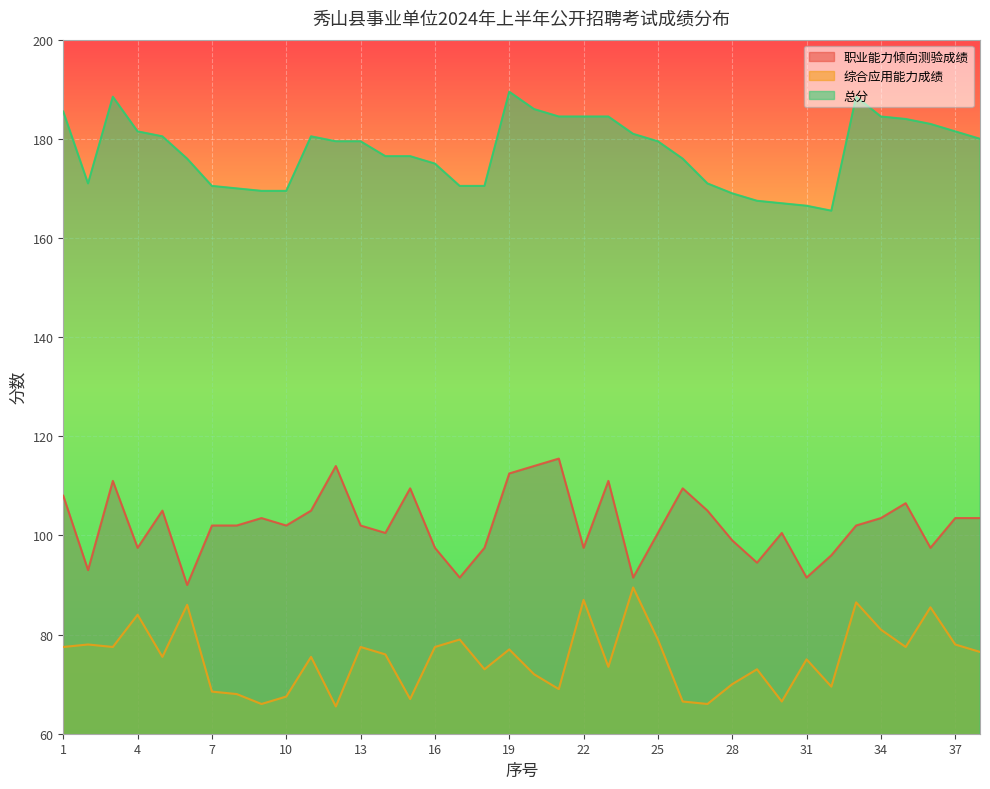

The 职业能力倾向测验成绩 series shows 132.6 at 17. True or false?

False